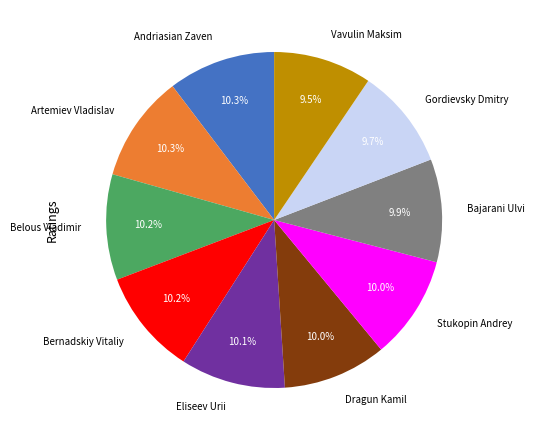

How many slices are in this pie chart?

10